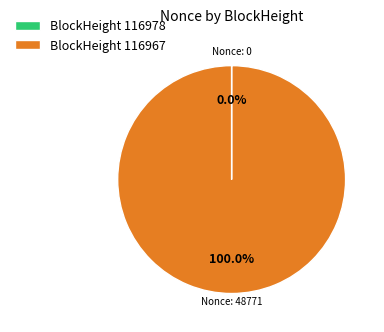

Which category accounts for the majority?

BlockHeight 116967